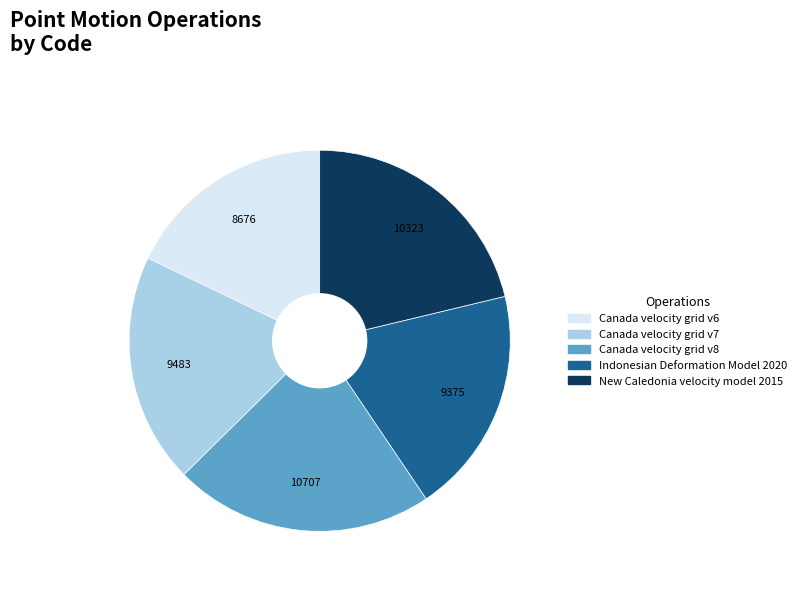

Does Indonesian Deformation Model 2020 represent more than half of the total?

No